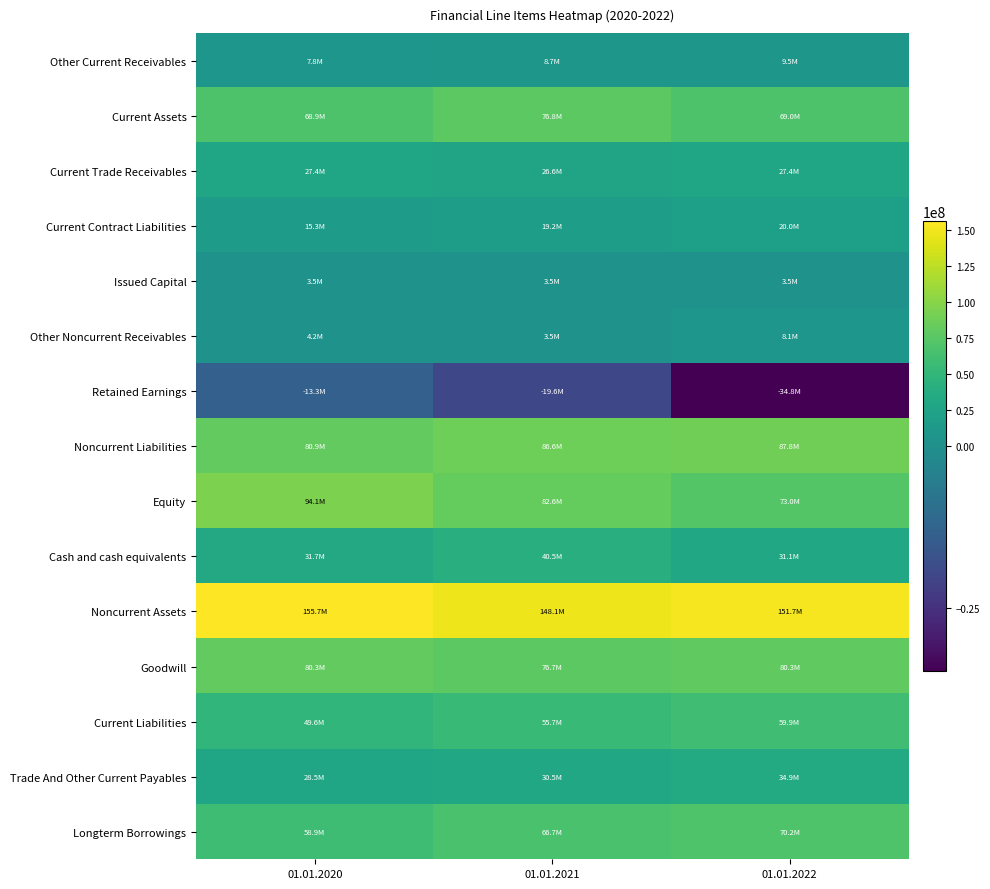

Reading left to right, extract all data points from this chart.

Other Current Receivables: 01.01.2020=7842000	01.01.2021=8714000	01.01.2022=9471000
Current Assets: 01.01.2020=68865000	01.01.2021=76761000	01.01.2022=69023000
Current Trade Receivables: 01.01.2020=27424000	01.01.2021=26602000	01.01.2022=27407000
Current Contract Liabilities: 01.01.2020=15260000	01.01.2021=19177000	01.01.2022=19965000
Issued Capital: 01.01.2020=3528000	01.01.2021=3528000	01.01.2022=3528000
Other Noncurrent Receivables: 01.01.2020=4193000	01.01.2021=3541000	01.01.2022=8133000
Retained Earnings: 01.01.2020=-13347000	01.01.2021=-19600000	01.01.2022=-34843000
Noncurrent Liabilities: 01.01.2020=80864000	01.01.2021=86562000	01.01.2022=87814000
Equity: 01.01.2020=94086000	01.01.2021=82557000	01.01.2022=72963000
Cash and cash equivalents: 01.01.2020=31672000	01.01.2021=40461000	01.01.2022=31060000
Noncurrent Assets: 01.01.2020=155716000	01.01.2021=148101000	01.01.2022=151697000
Goodwill: 01.01.2020=80345000	01.01.2021=76676000	01.01.2022=80257000
Current Liabilities: 01.01.2020=49631000	01.01.2021=55743000	01.01.2022=59943000
Trade And Other Current Payables: 01.01.2020=28468000	01.01.2021=30470000	01.01.2022=34930000
Longterm Borrowings: 01.01.2020=58889000	01.01.2021=66665000	01.01.2022=70227000